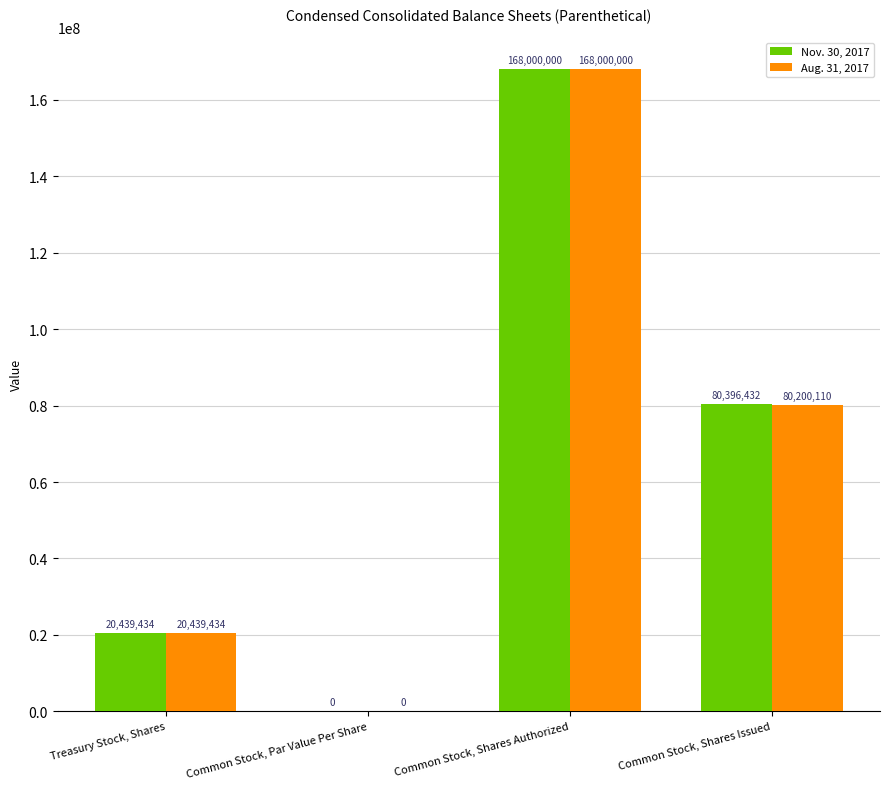

Which series has the largest total across all categories?

Nov. 30, 2017